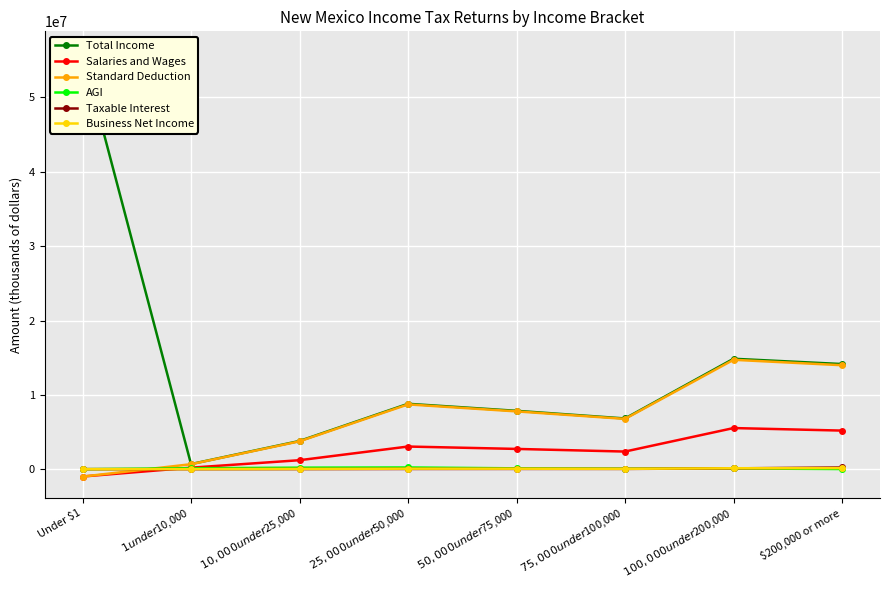

What are all the series names shown in the legend?

Total Income, Salaries and Wages, Standard Deduction, AGI, Taxable Interest, Business Net Income